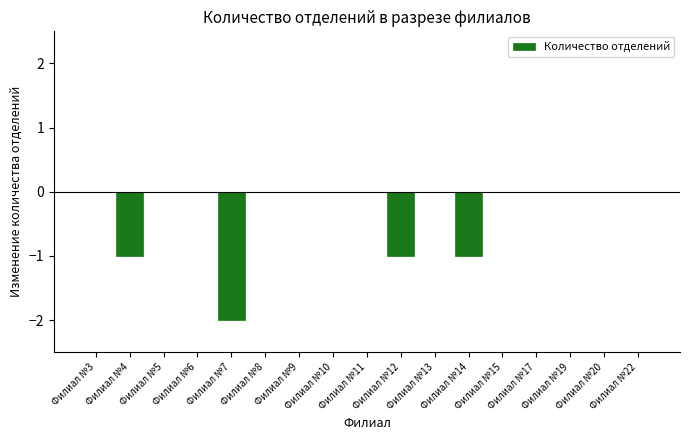

The value at Филиал №17 is 0. True or false?

True